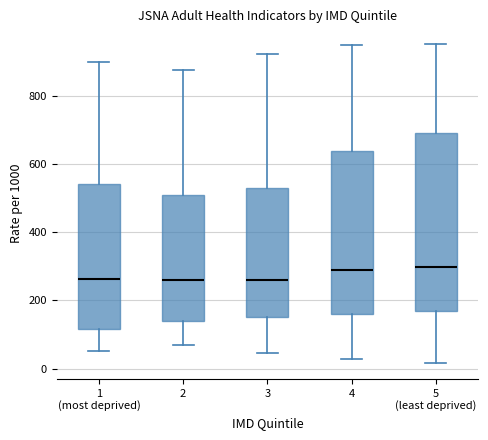

Reading left to right, transcribe this box plot: for each box, give where its median line is, the range the box spans, and where its two whiskers end, as read against the y-axis. The values are not printed on the chart, so give them approximately, as read against the axis.

1 (most deprived): median 260, box 120 to 540, whiskers 60 to 900
2: median 260, box 140 to 520, whiskers 60 to 880
3: median 260, box 160 to 520, whiskers 40 to 920
4: median 280, box 160 to 640, whiskers 20 to 940
5 (least deprived): median 300, box 180 to 700, whiskers 20 to 960